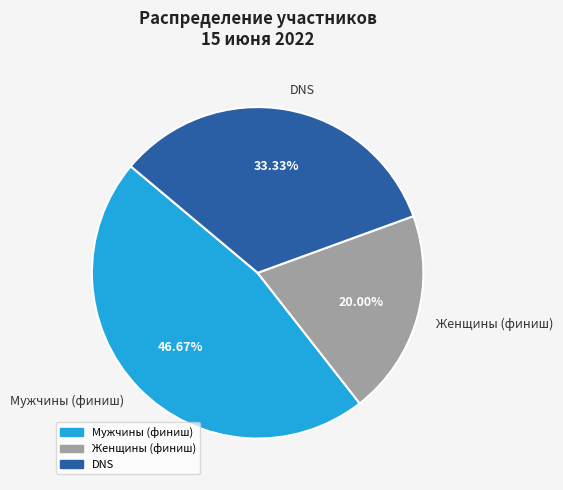

To the nearest percent, what is the difference between the largest and smallest slice percentages?

27%